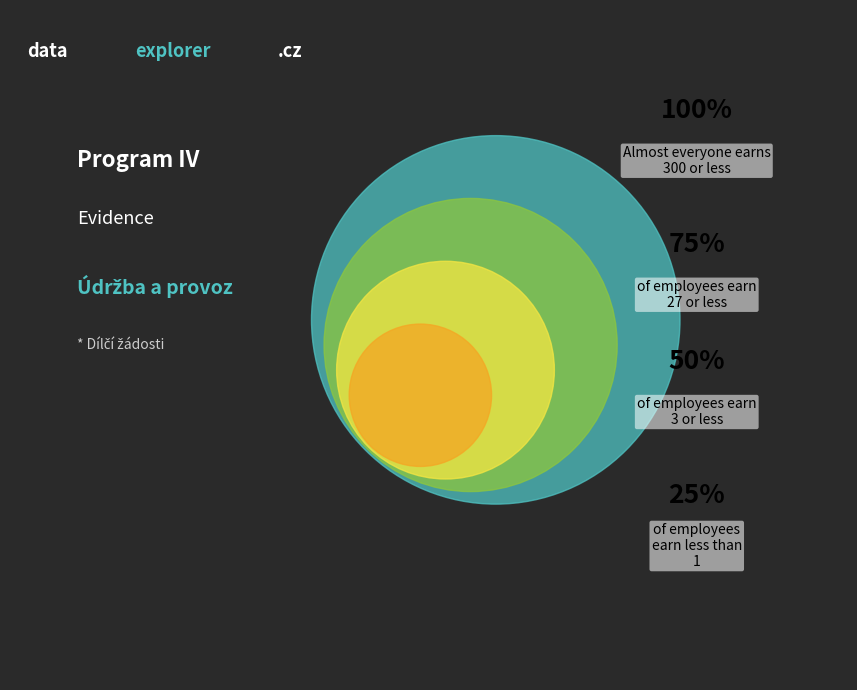

True or false: 3 accounts for 15% of the total.

False